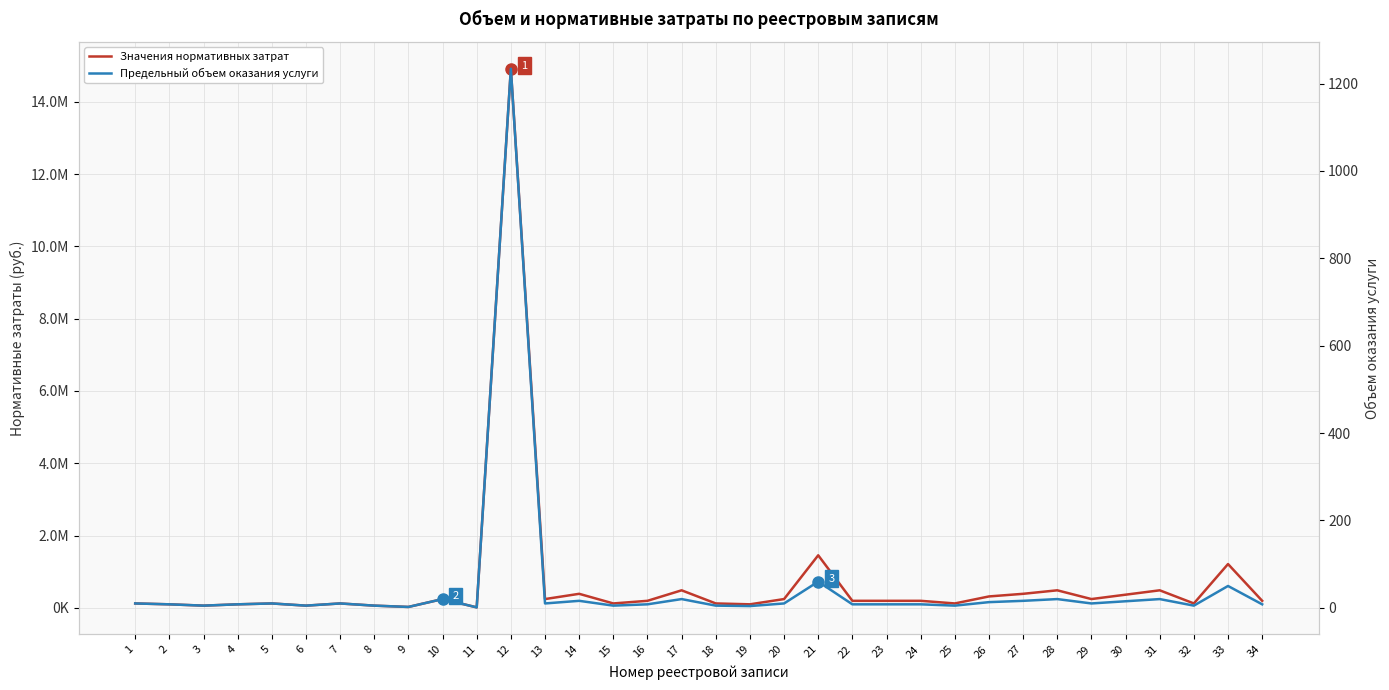

Which label corresponds to the largest value in the chart?

12